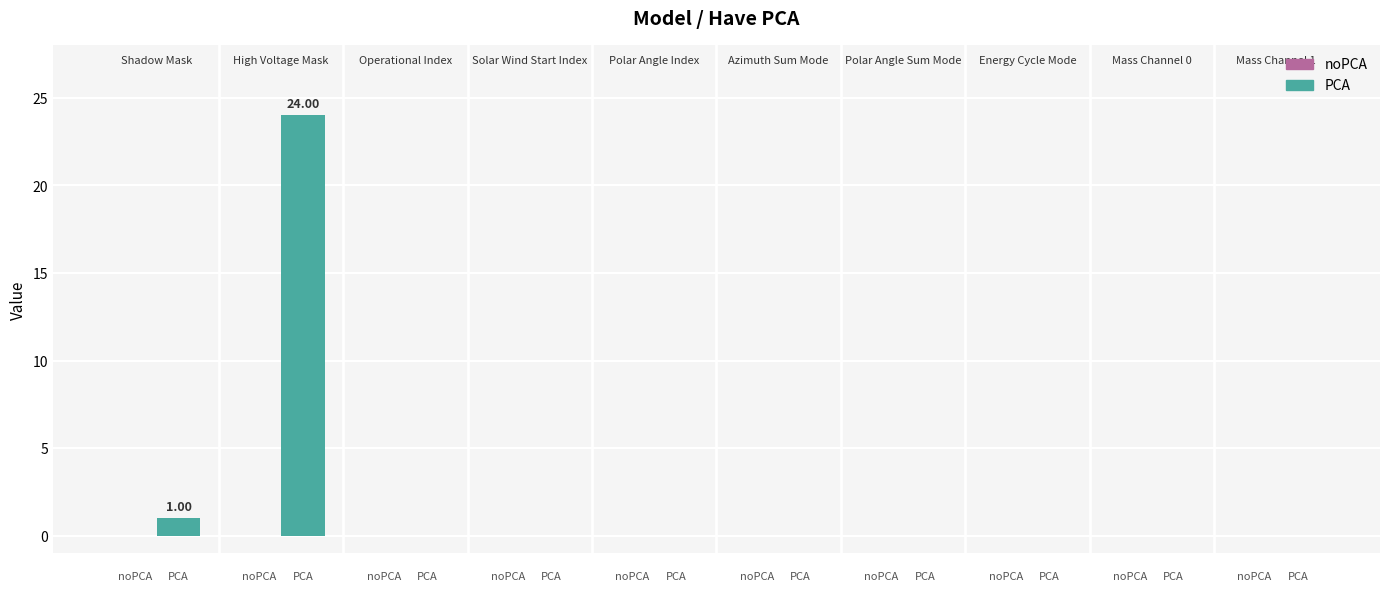

What is the sum of all values?

25